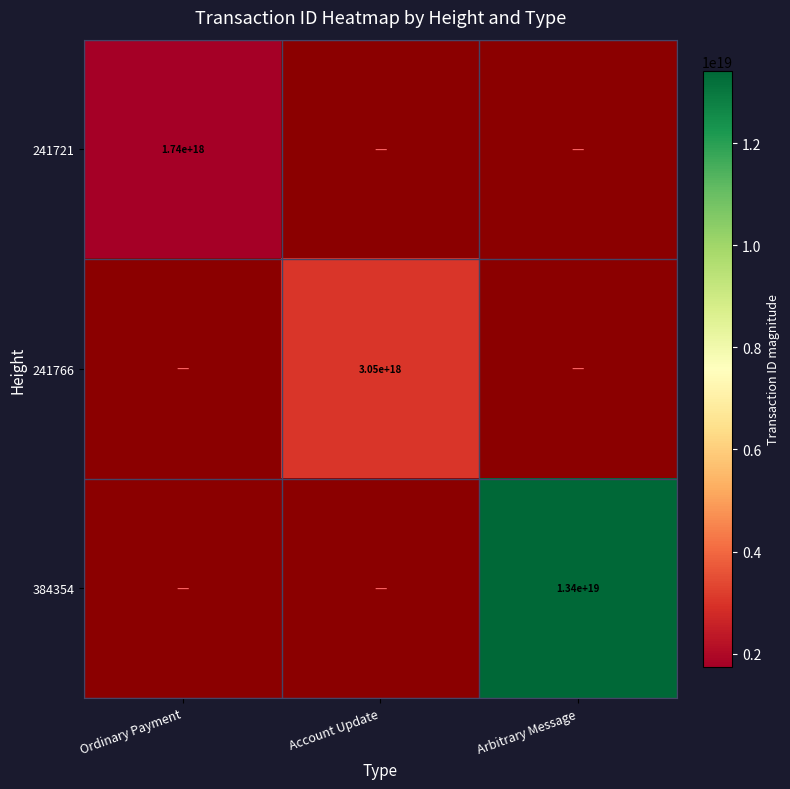

The 384354 series shows 3334912391715701760 at Arbitrary Message. True or false?

False